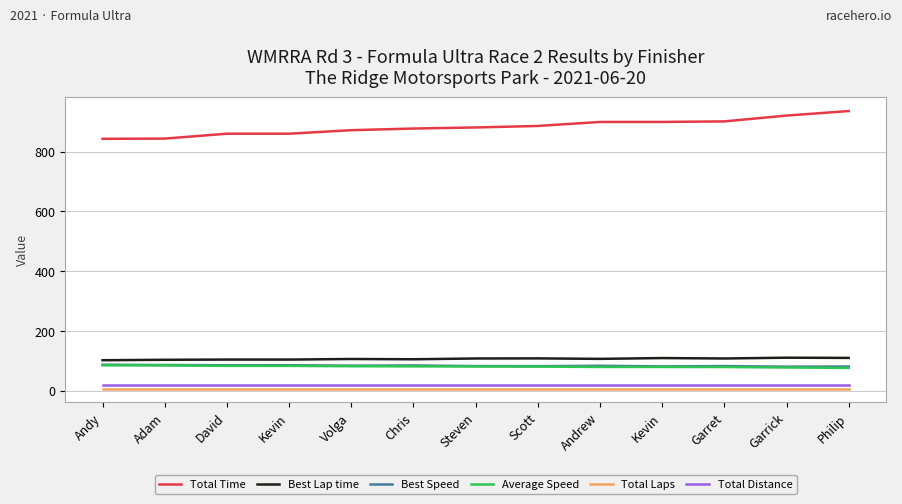

What are all the series names shown in the legend?

Total Time, Best Lap time, Best Speed, Average Speed, Total Laps, Total Distance